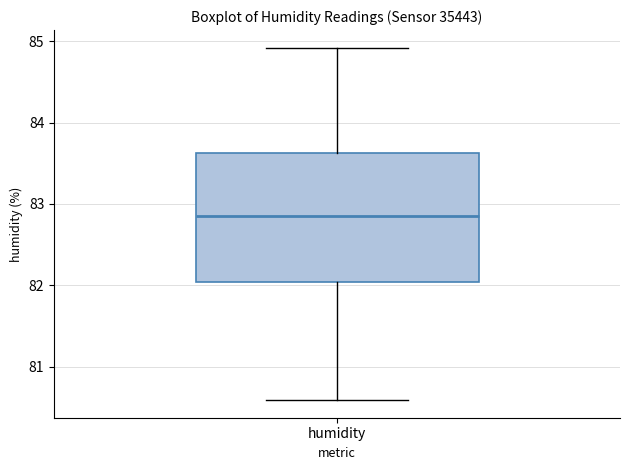

Read this box plot against the y-axis: the position of the median line, the range covered by the box, and the ends of both whiskers. The values are not printed on the chart, so give them approximately, as read against the axis.

median 82.9, box 82.0 to 83.6, whiskers 80.6 to 84.9